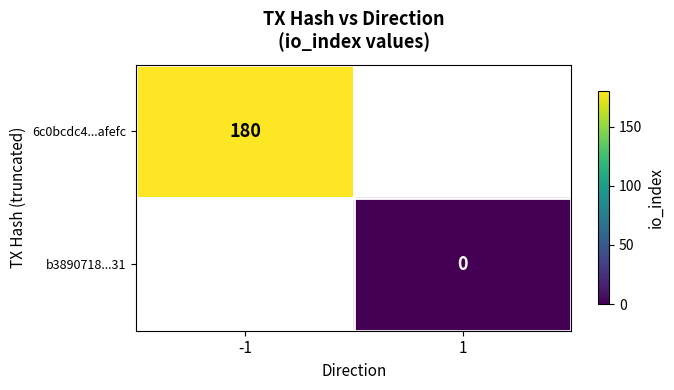

True or false: 6c0bcdc4...afefc has a value of 95.2 at -1.

False